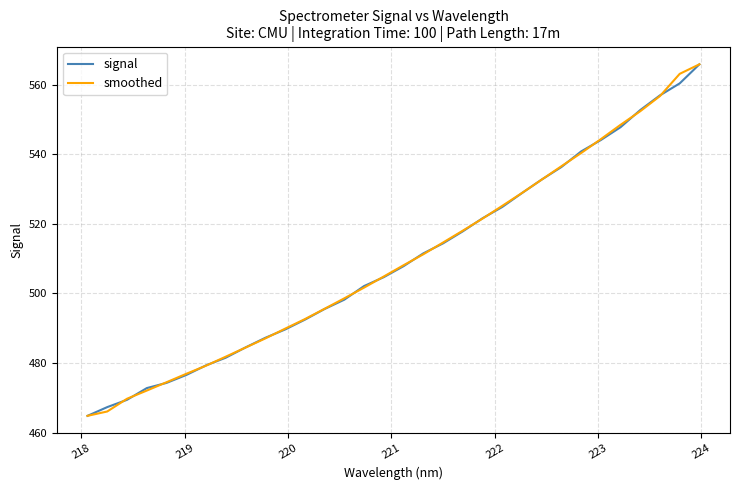

At how many categories does at least one series exceed 516?

13